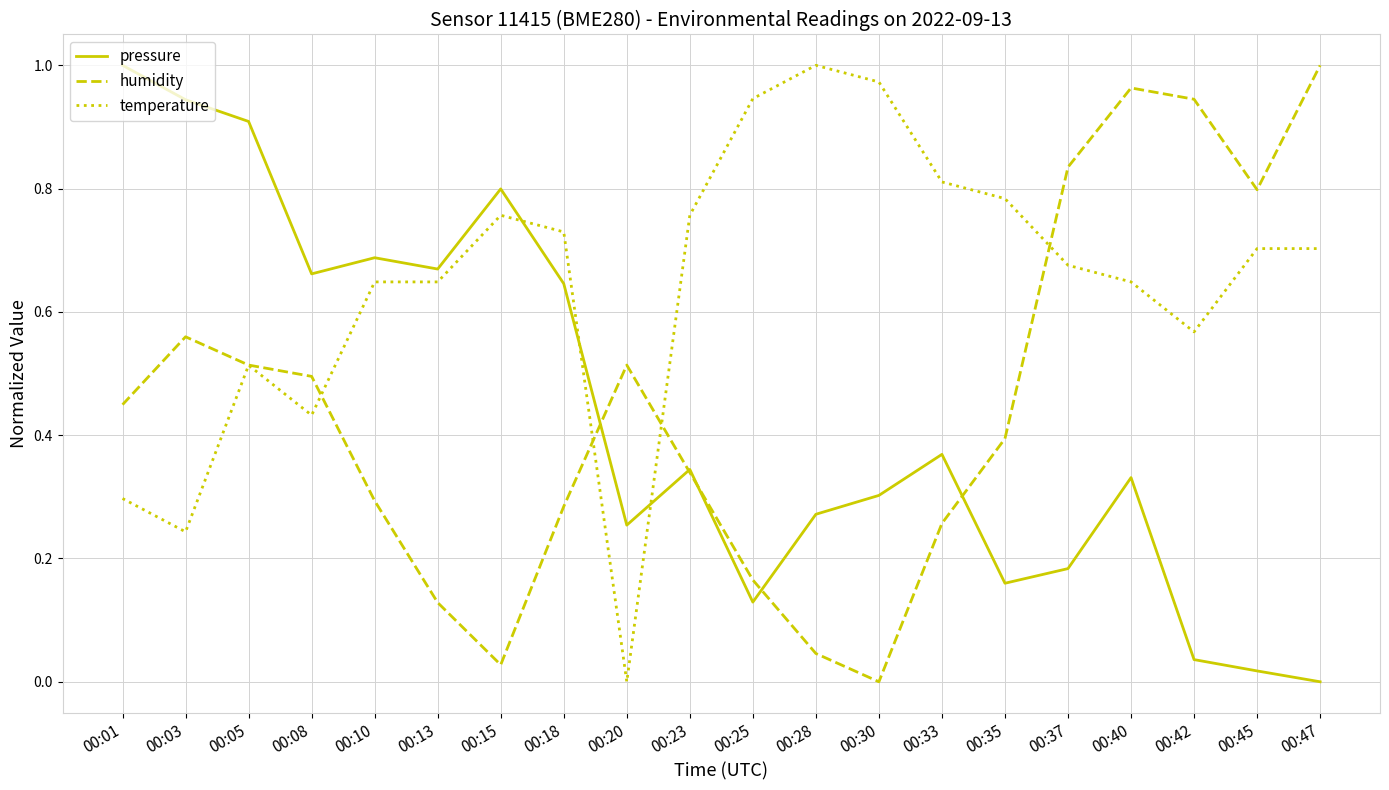

How many interior local peaks does the pressure series have?

5